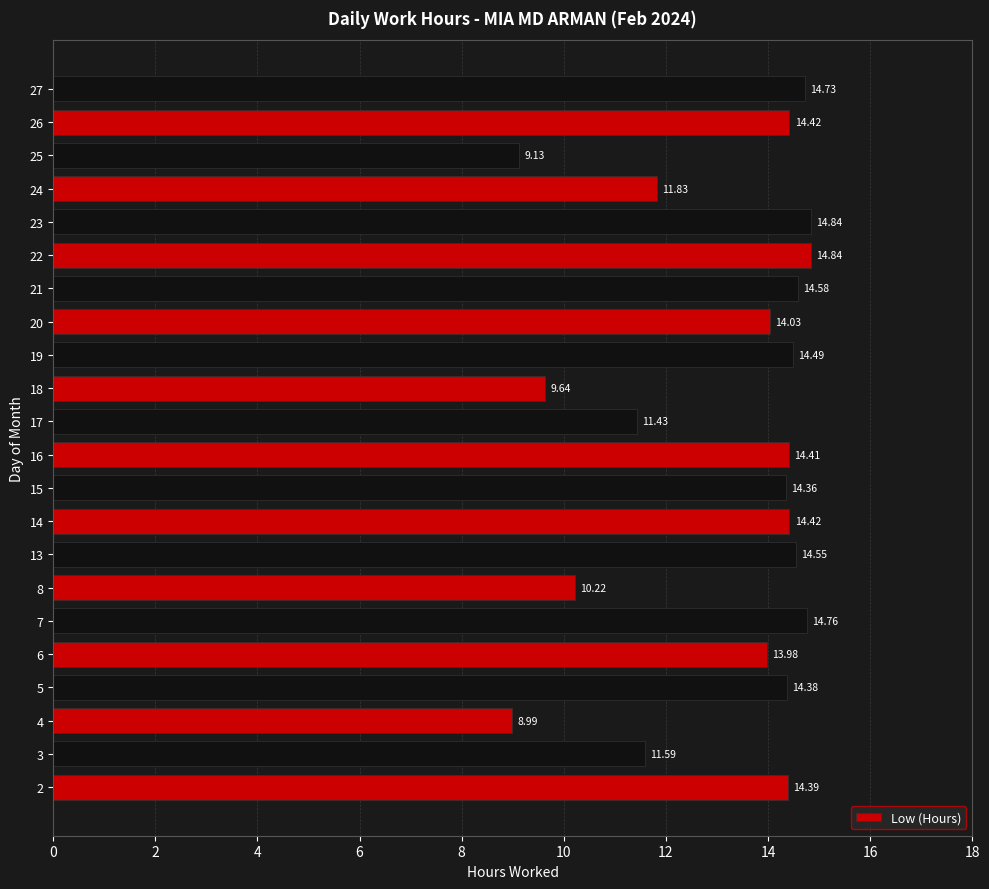

What is the difference between the second highest and second lowest values?

5.7